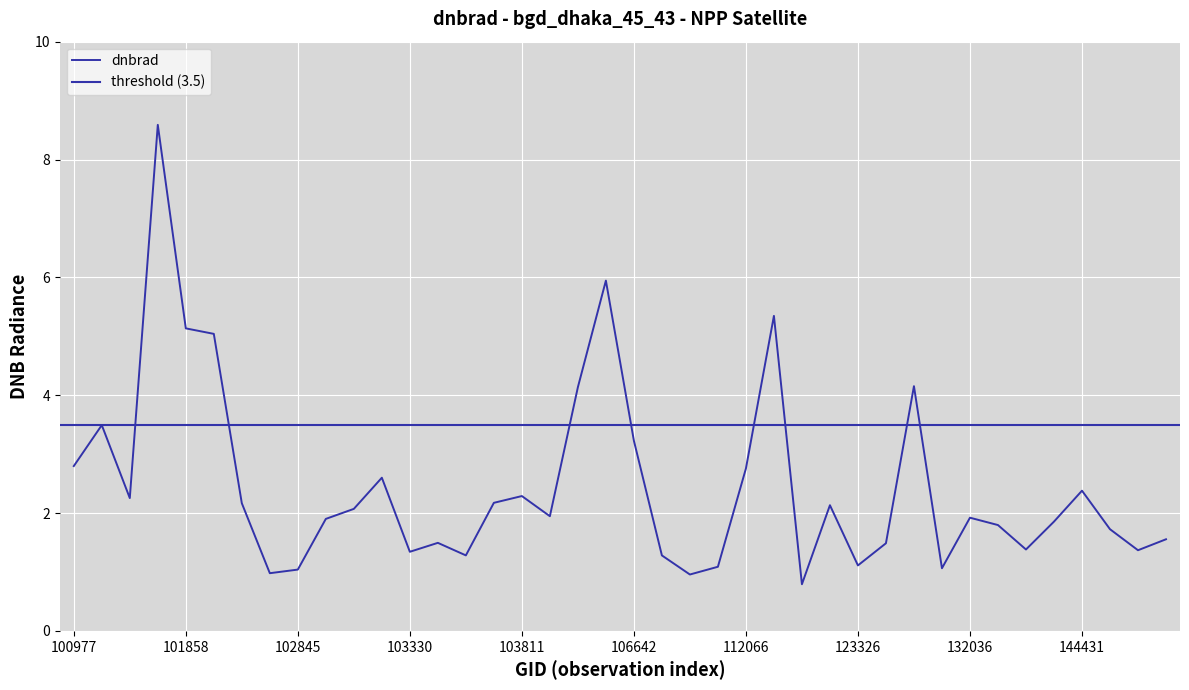

Approximately how many times larger is the value at 101727 compared to 124222?

2.1